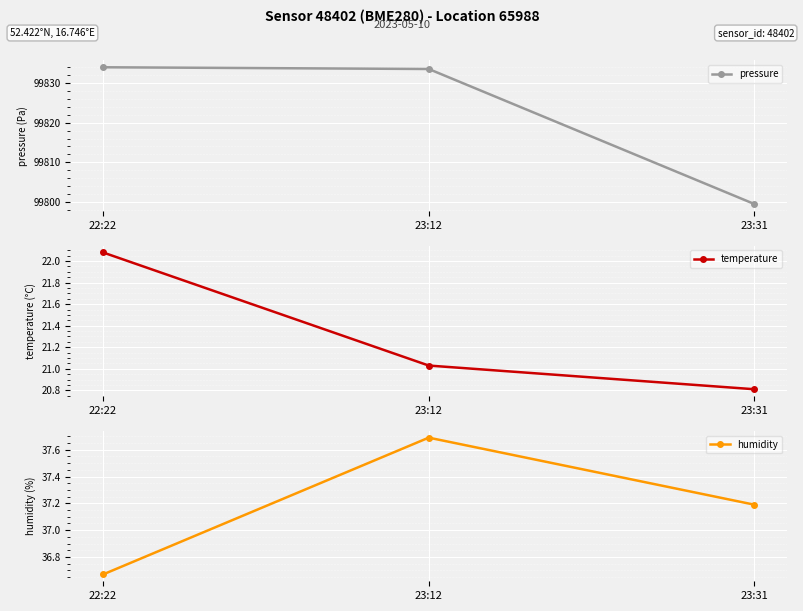

Rank the series by their maximum value, from highest to lowest.

pressure, humidity, temperature